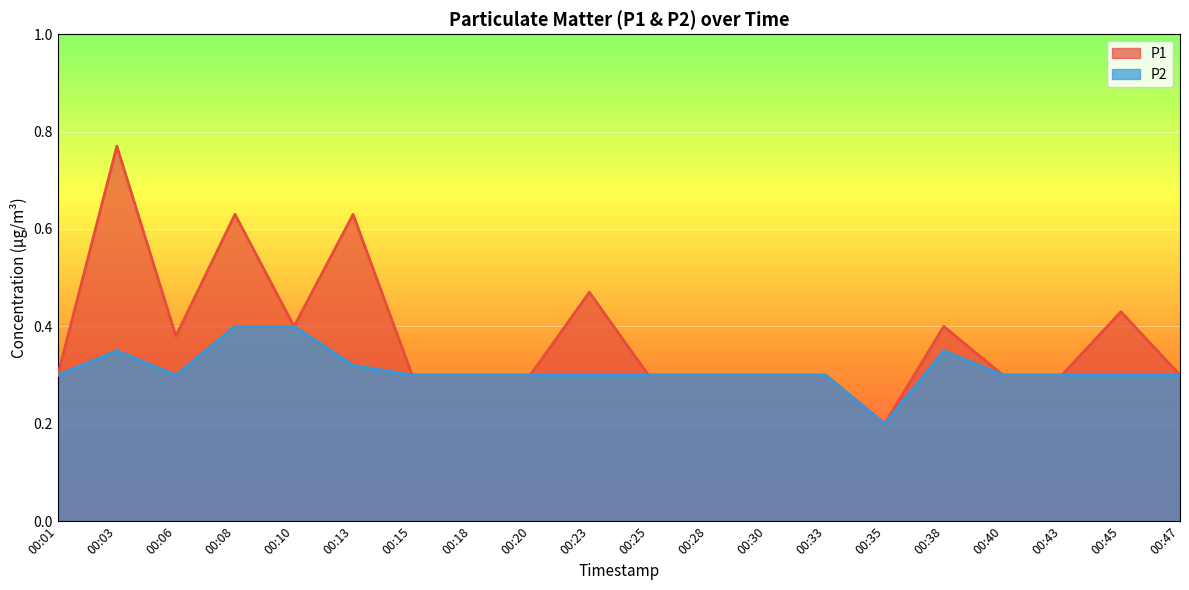

What is the difference between the second highest and second lowest values in the P1 series?

0.3